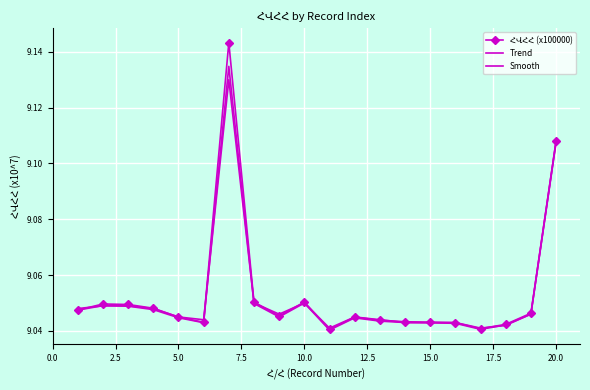

What are all the series names shown in the legend?

ՀՎՀՀ (x100000), Trend, Smooth